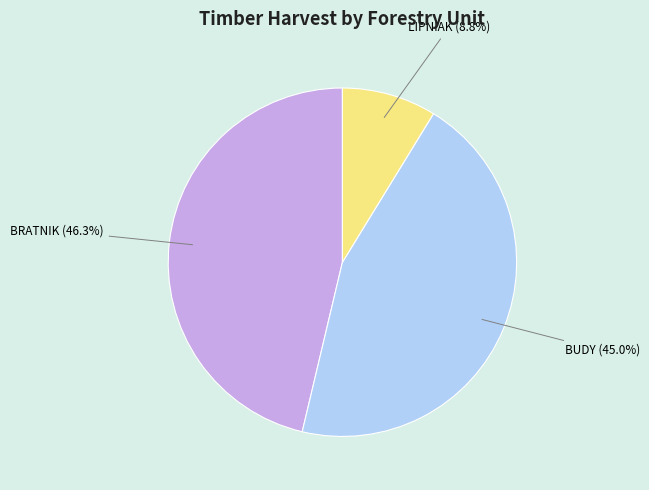

What percentage is NOT represented by LIPNIAK?

91.2%